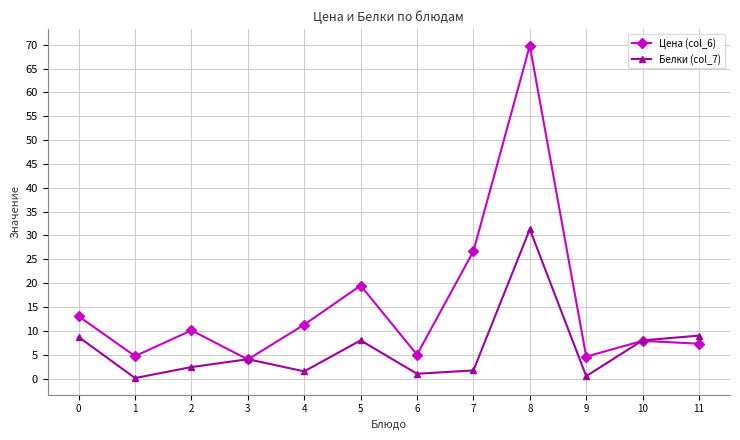

What is the sum of the Белки (col_7) values at 4 and 2?

3.9